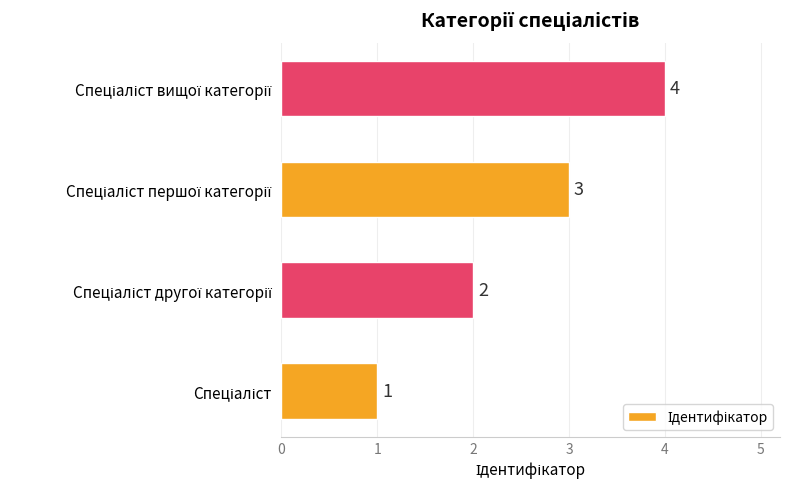

How many values are between 2 and 4?

3